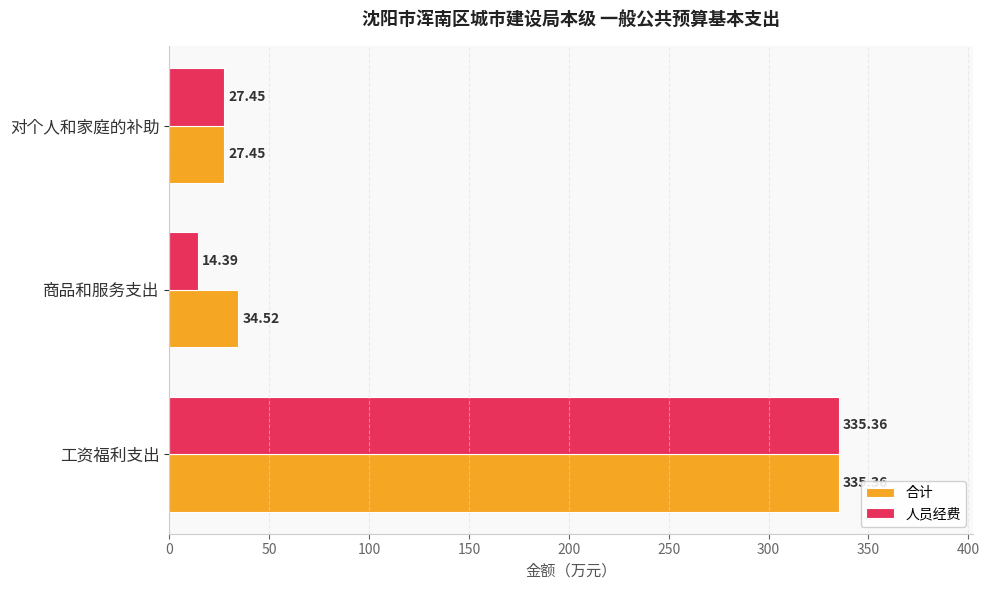

At which label is 合计 closest to 181?

商品和服务支出